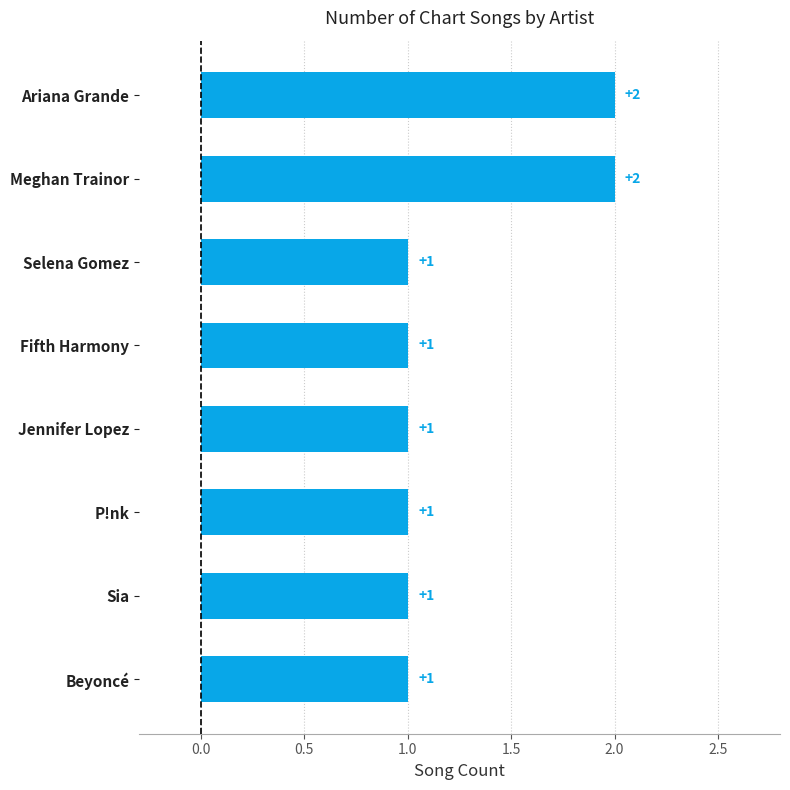

Between Ariana Grande and Sia, which is larger?

Ariana Grande